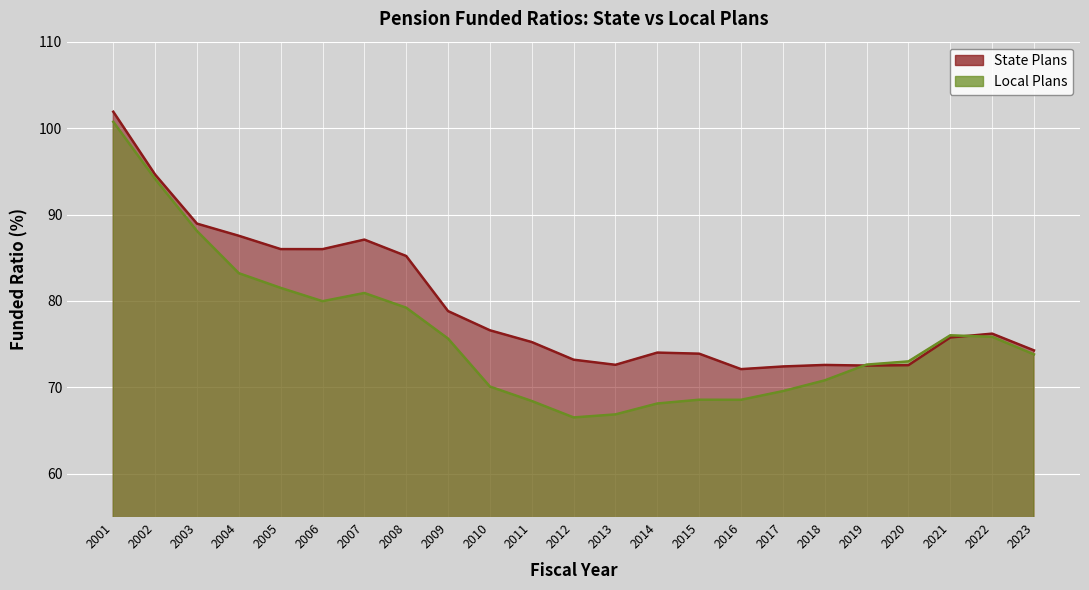

Which series changed the most between 2012 and 2014?

Local Plans